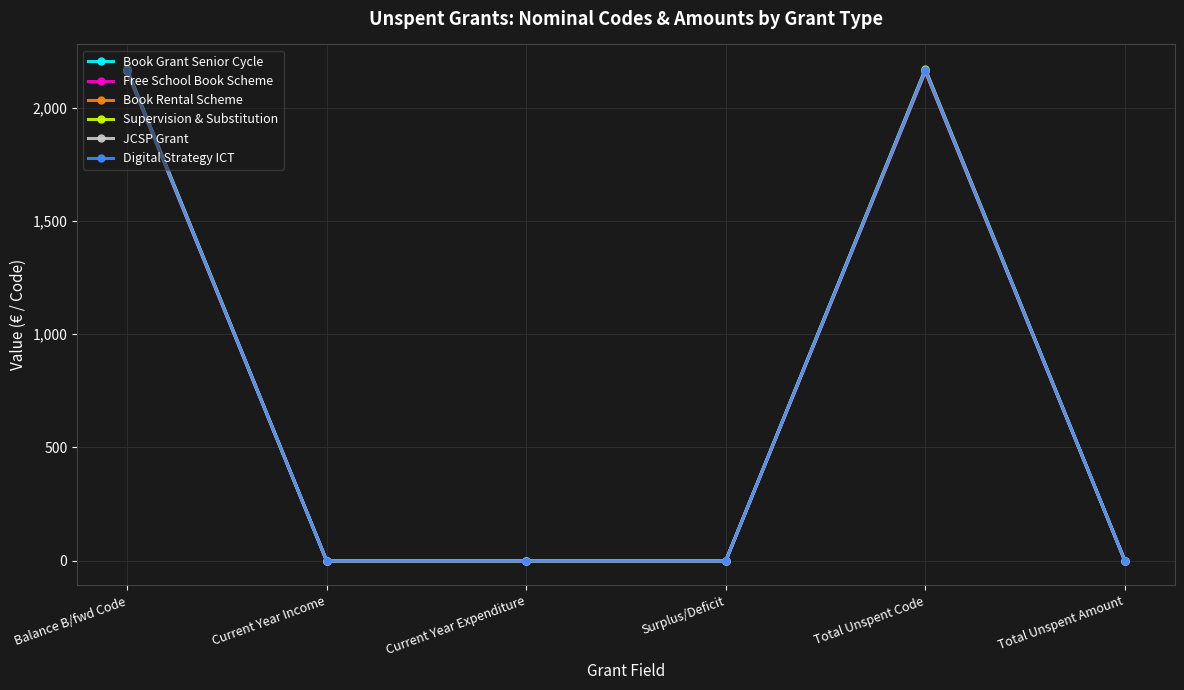

Does the chart have visible grid lines?

Yes